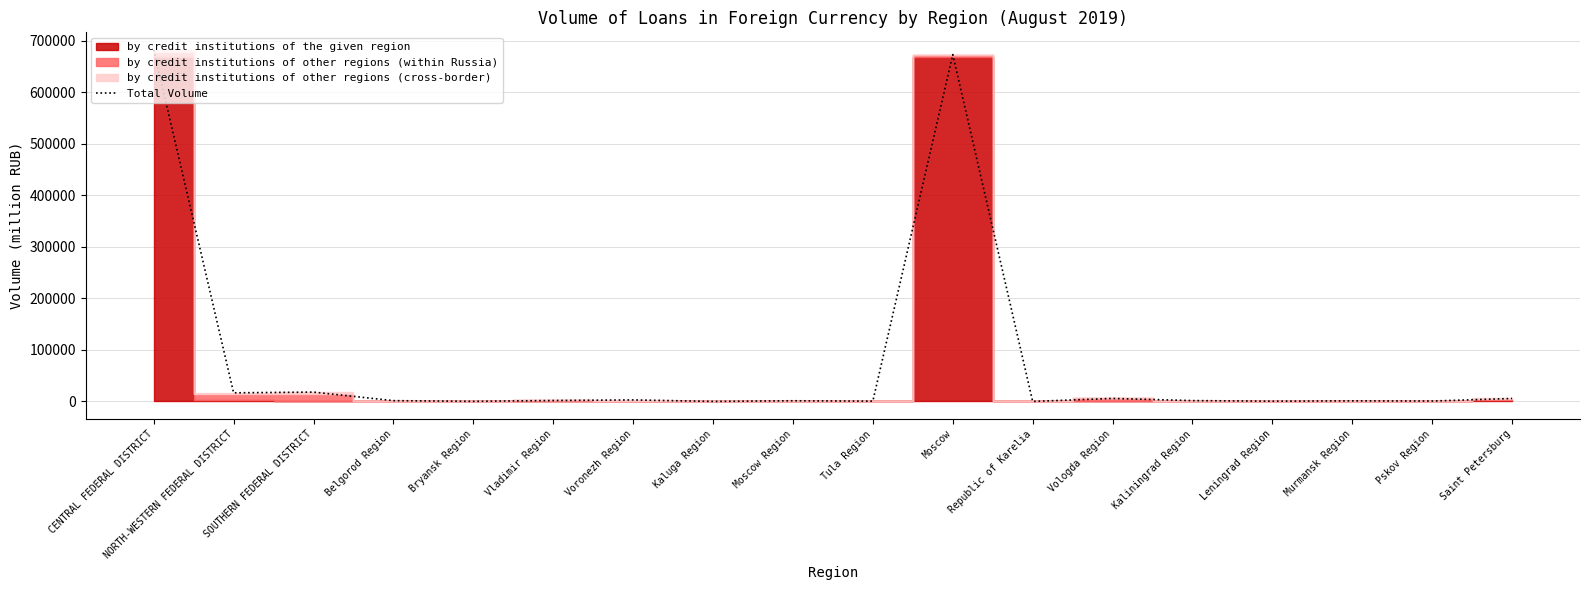

List the labels in order of value, smallest first.

Republic of Karelia, Kaluga Region, Bryansk Region, Leningrad Region, Tula Region, Pskov Region, Murmansk Region, Moscow Region, Belgorod Region, Kaliningrad Region, Vladimir Region, Voronezh Region, Saint Petersburg, Vologda Region, NORTH-WESTERN FEDERAL DISTRICT, SOUTHERN FEDERAL DISTRICT, Moscow, CENTRAL FEDERAL DISTRICT